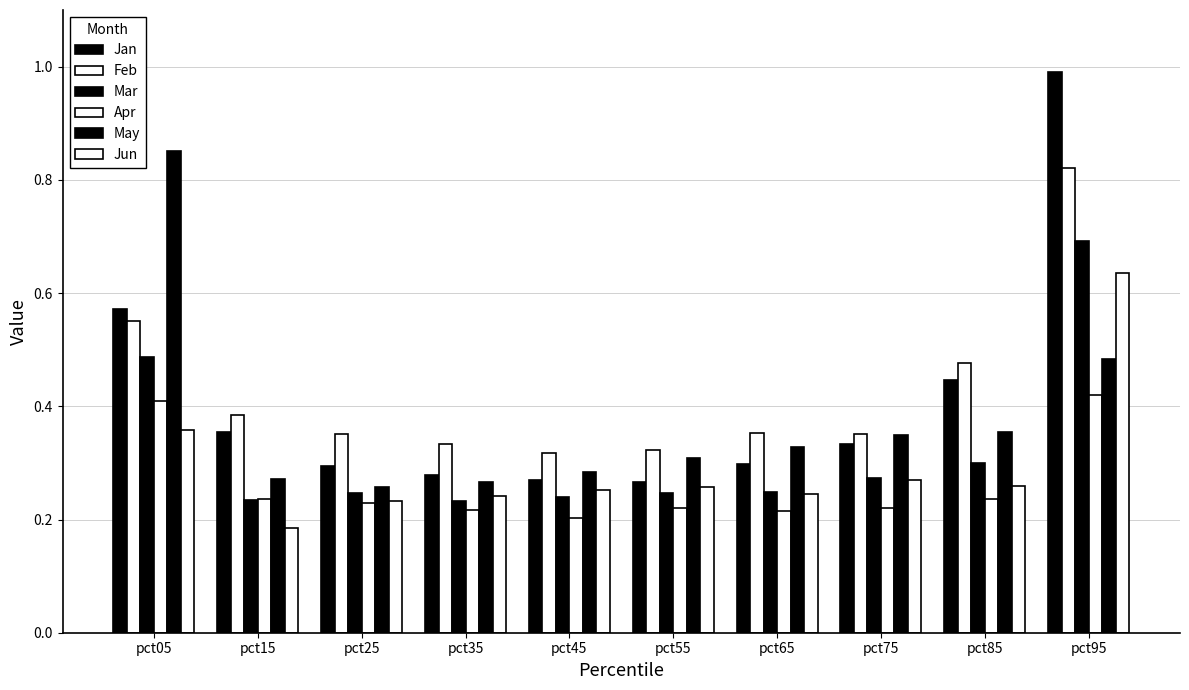

Between pct15 and pct55, which is larger?

pct15